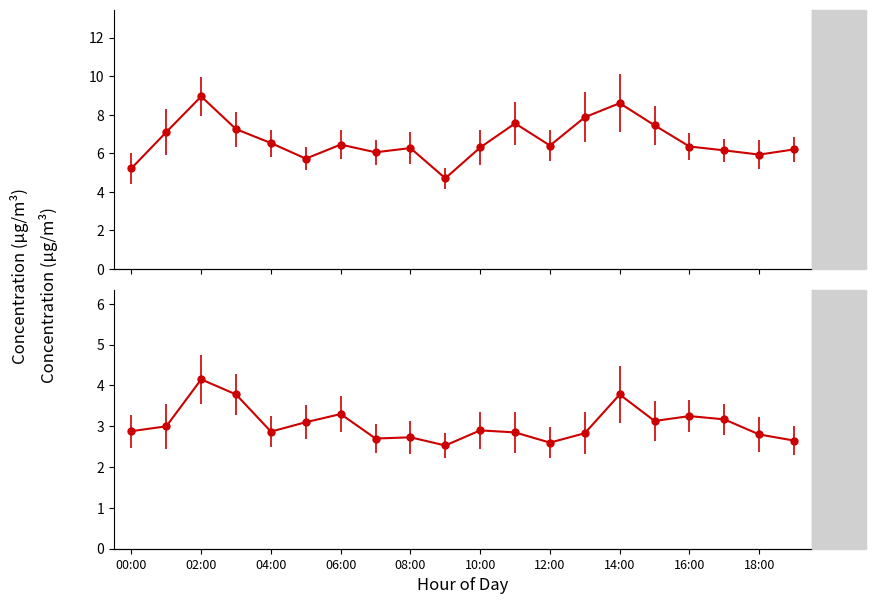

Where is the first local maximum for P1?

02:00